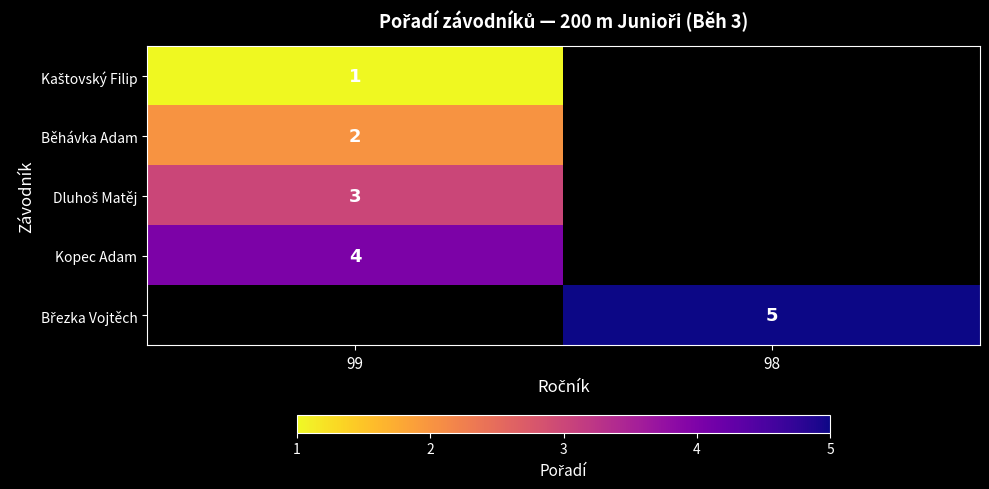

Is it true that Běhávka Adam equals 4 at 99?

False